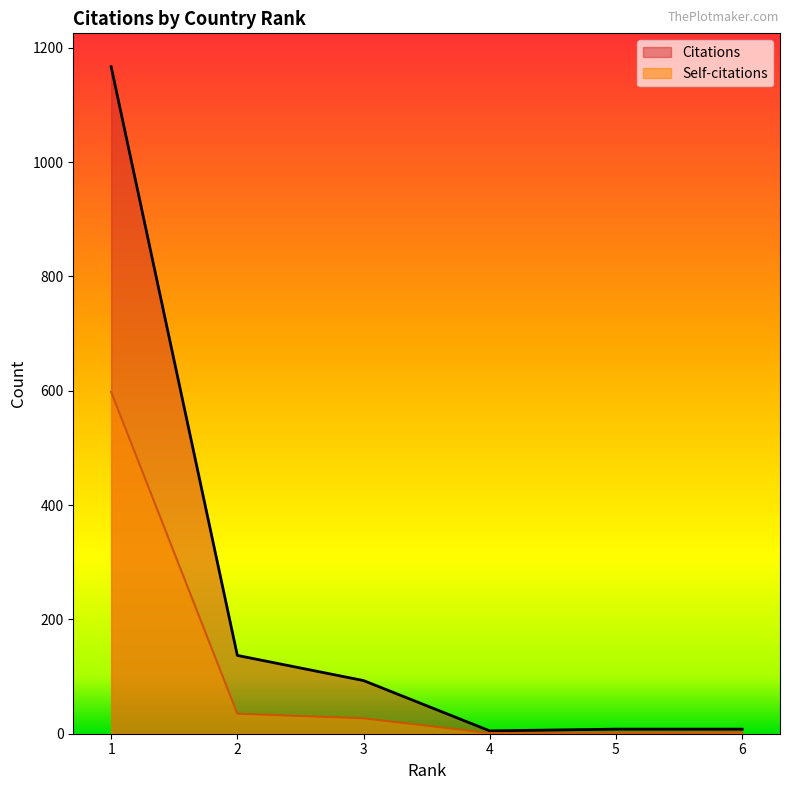

True or false: Citations has more than 1 points higher than both neighbors.

False